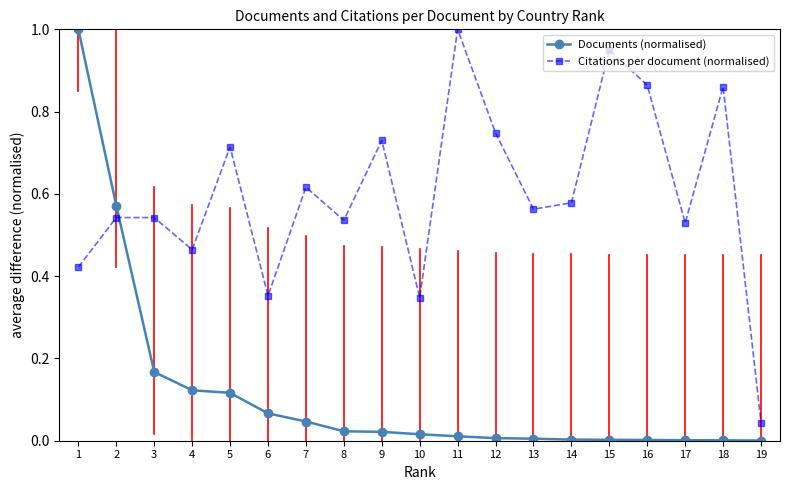

Between 15 and 19, which series saw the biggest shift?

Citations per document (normalised)